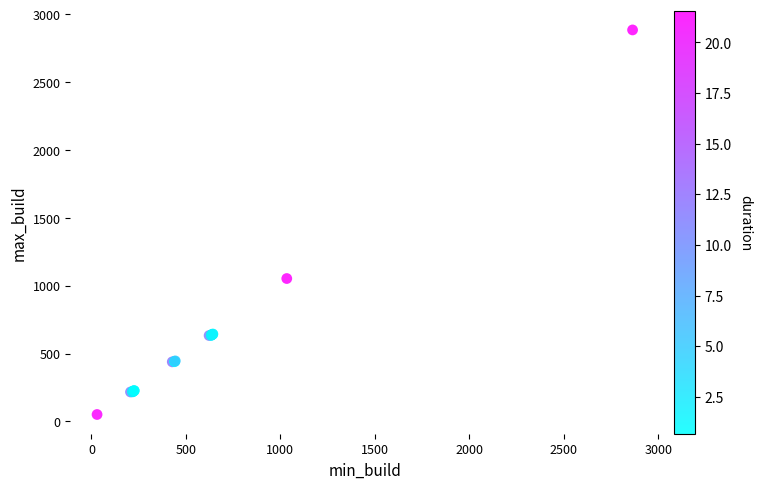

What Y value in the scatter plot is closest to 1468?

1053